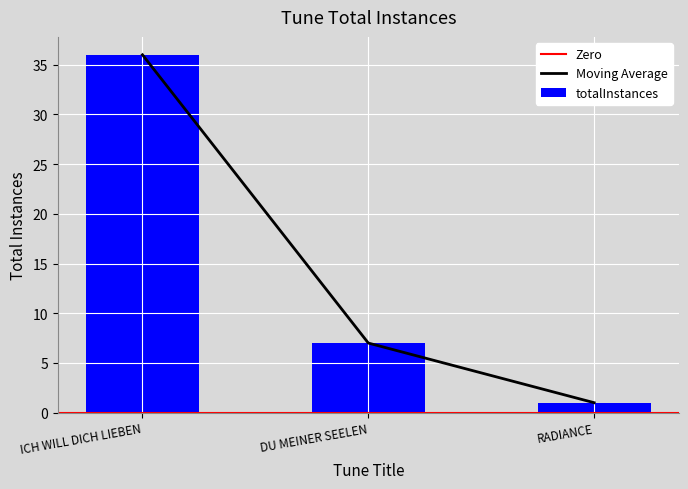

Count the values in the range 1 to 36.

3